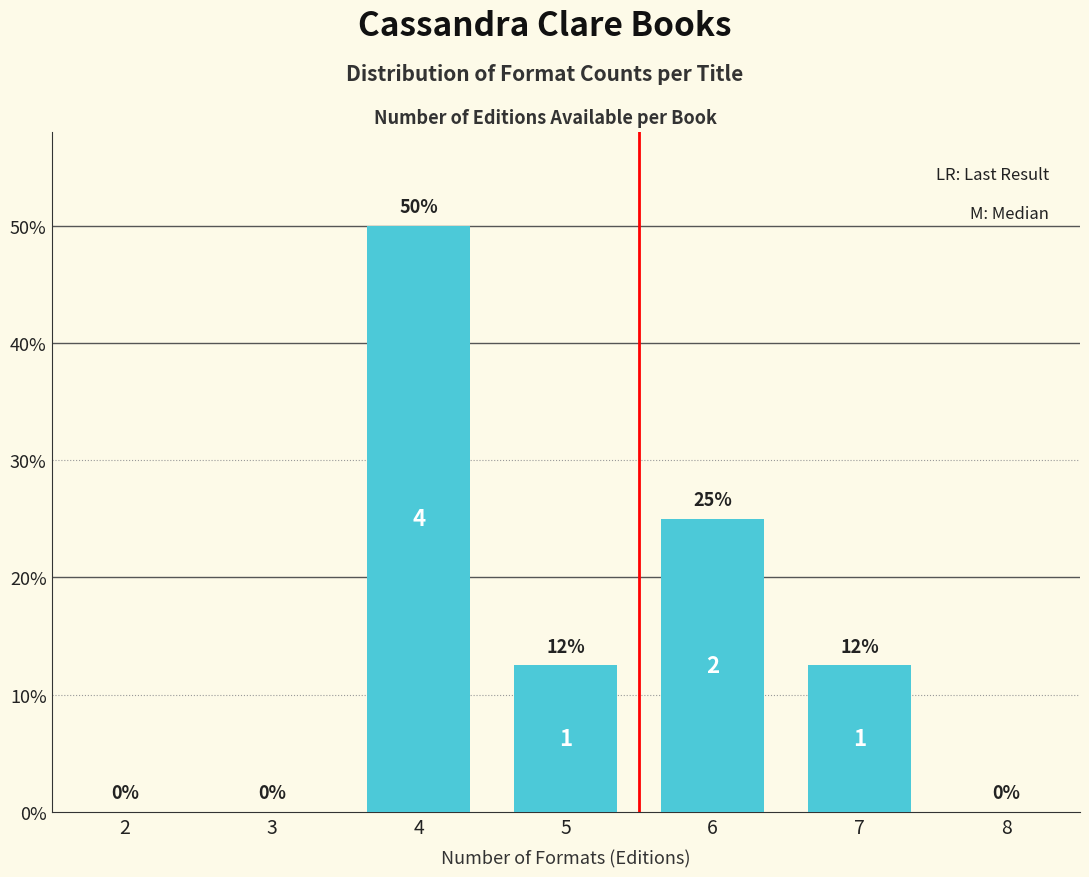

Are the bars horizontal?

No